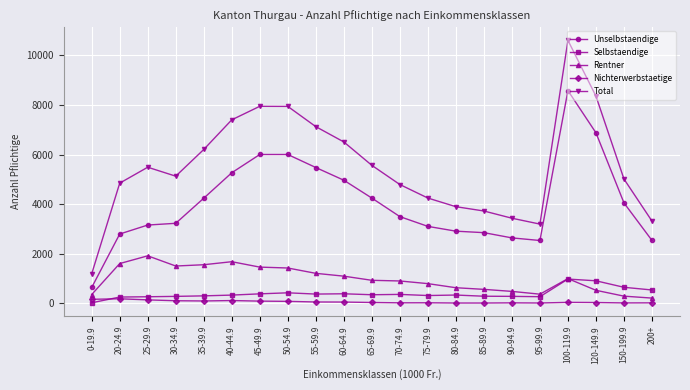

What is the sum of all Unselbstaendige values?

85641